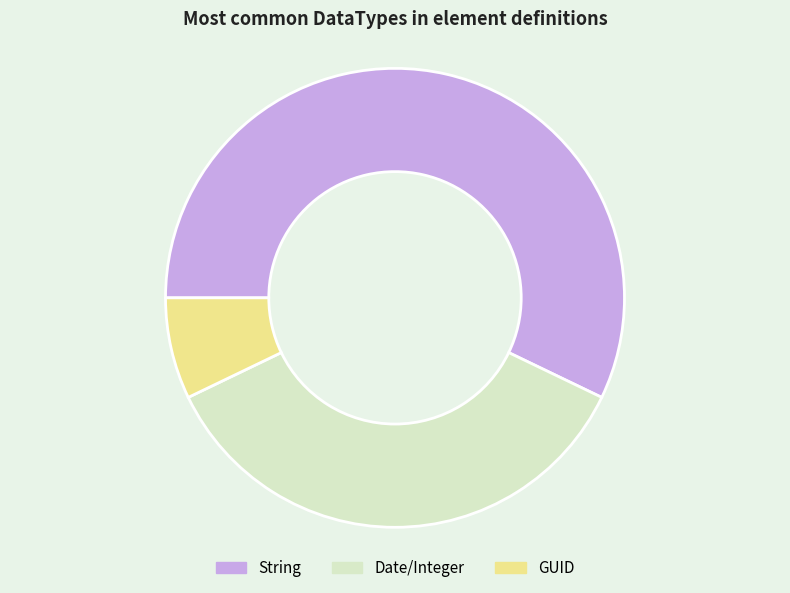

How many slices are in this pie chart?

3